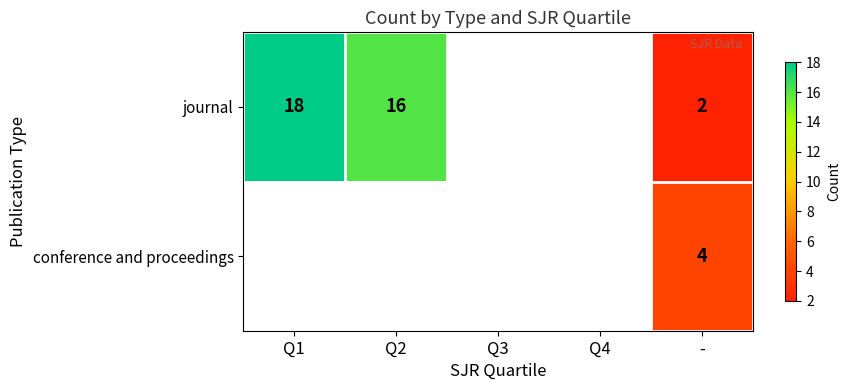

At how many categories does at least one series exceed 3?

3